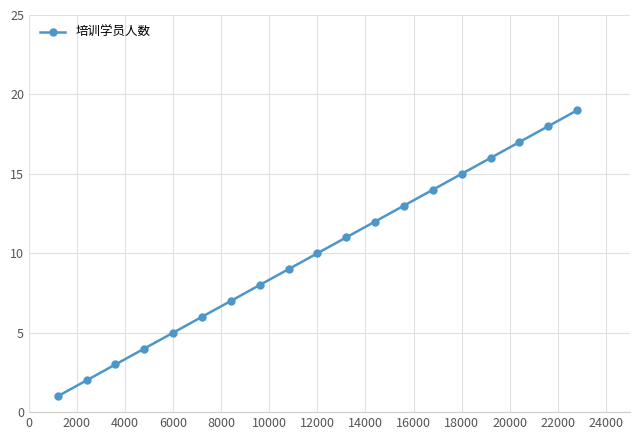

True or false: the data has more than 0 interior local peaks.

False